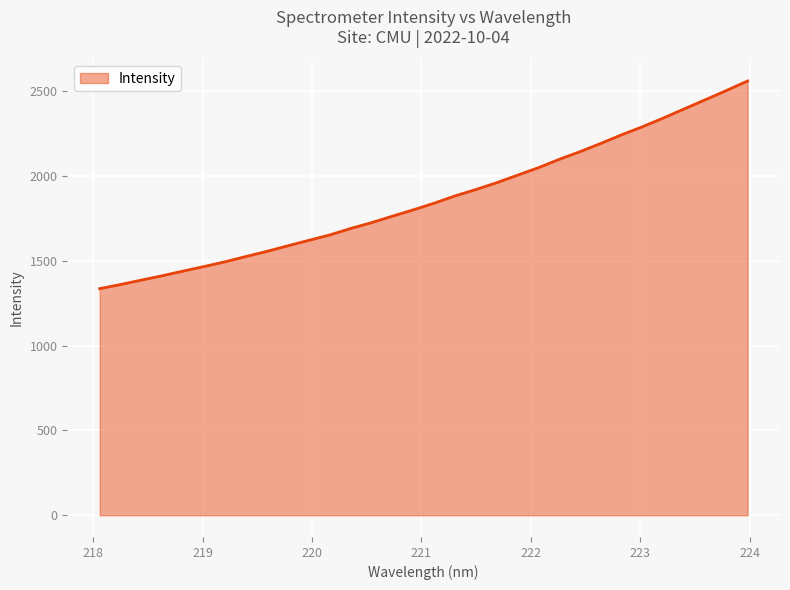

What is the smallest value displayed?

1336.2